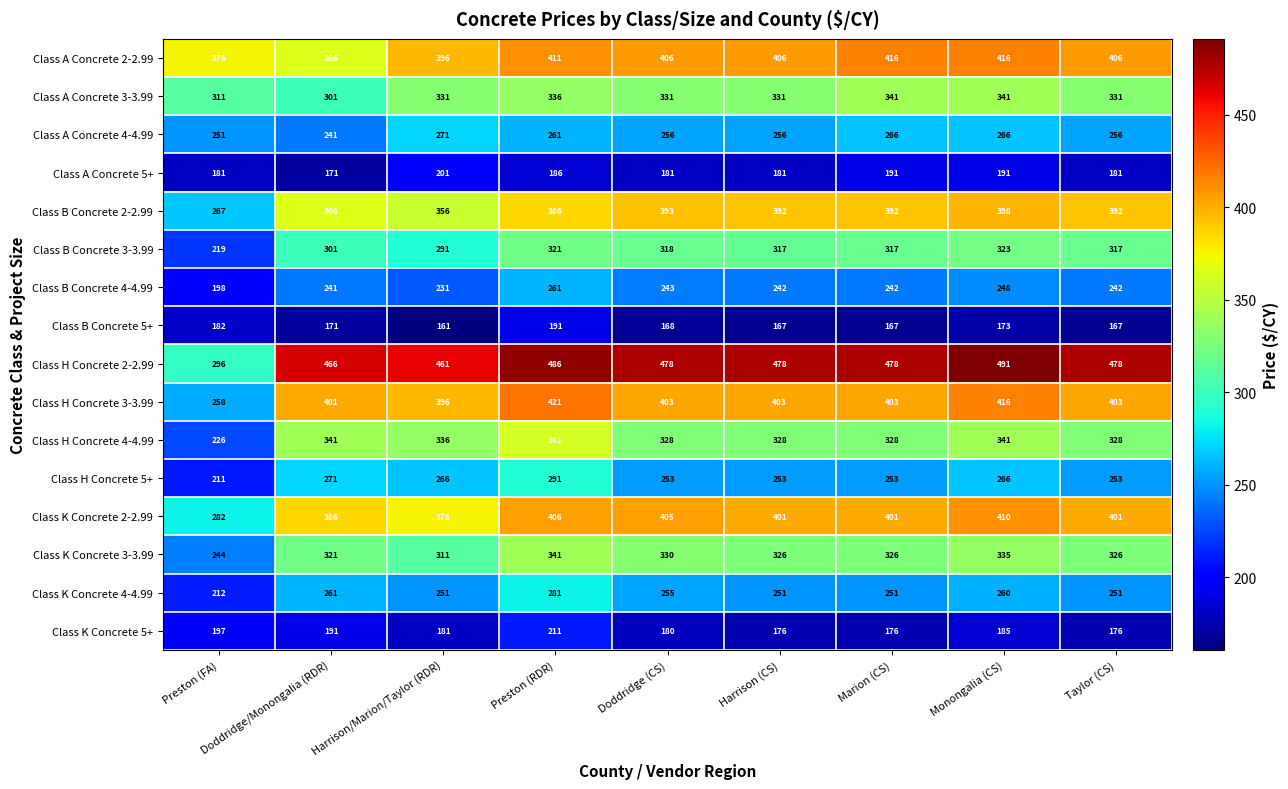

The value of Class H Concrete 3-3.99 at Preston (FA) is 69. True or false?

False